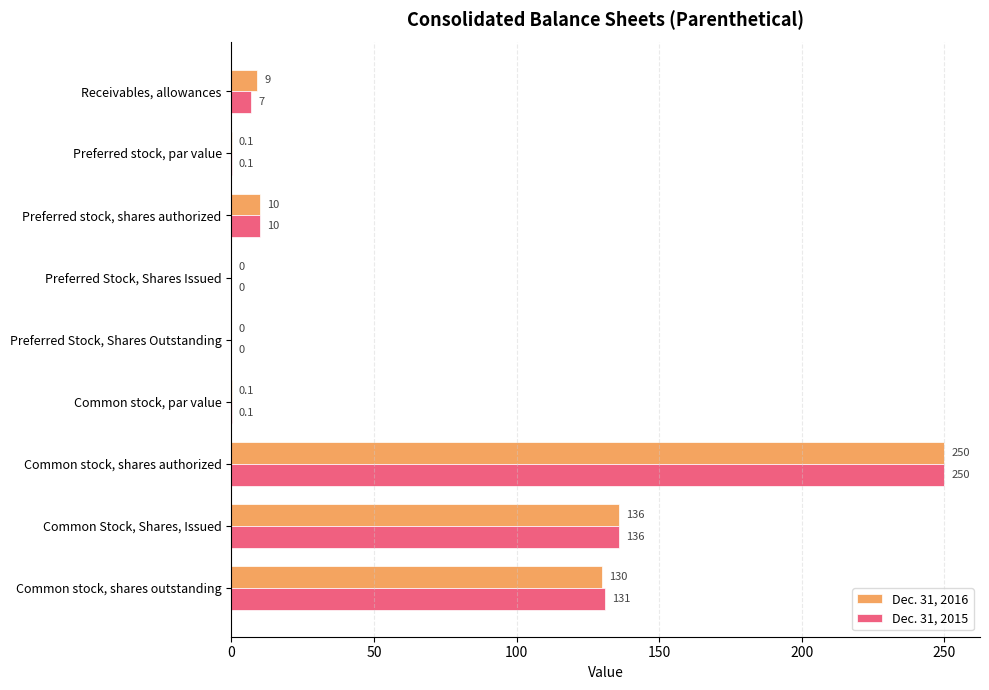

How many categories are shown in the chart?

9